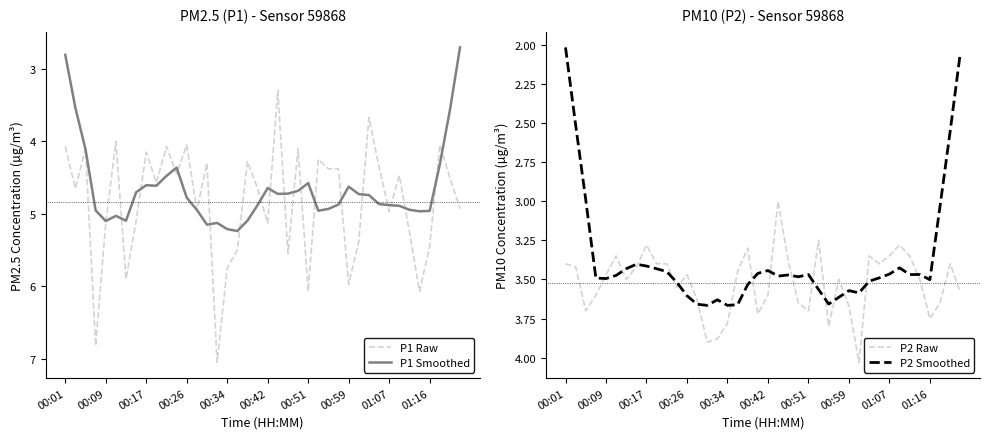

At which label is P1 Smoothed closest to 3?

00:01